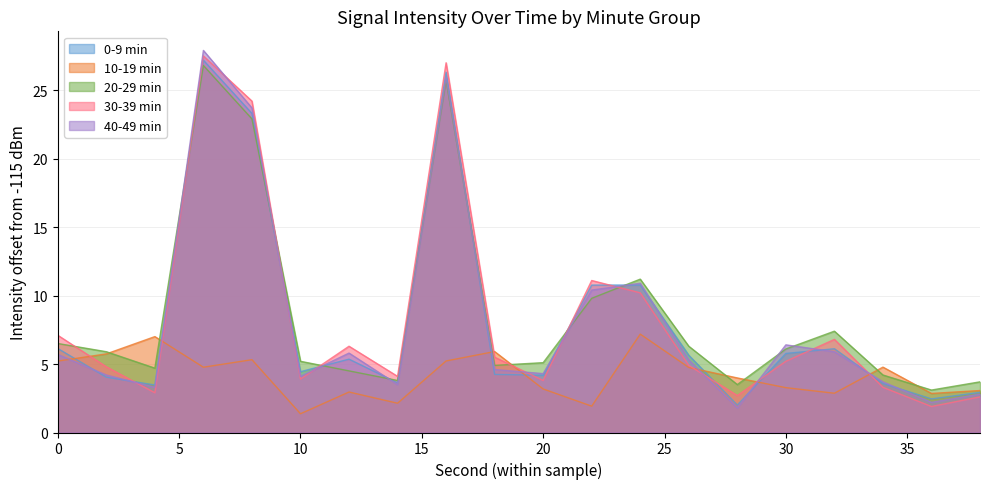

How many values in the 20-29 min series are below 5?

8